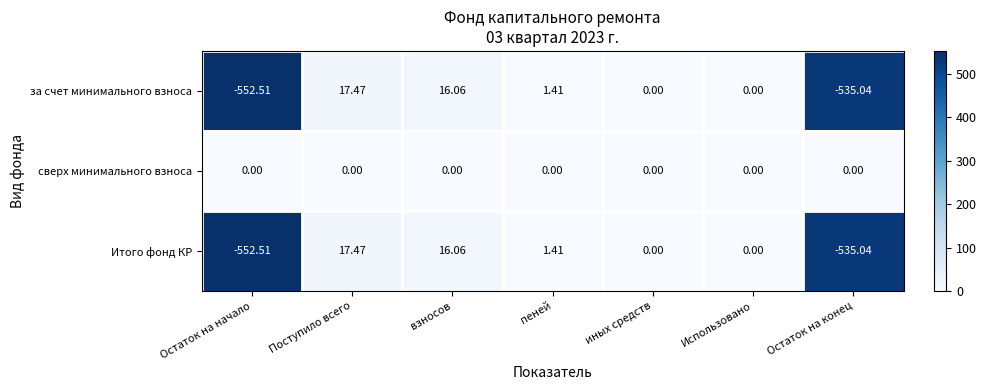

What is the spread (max minus min) of values at Остаток на конец?

535.0